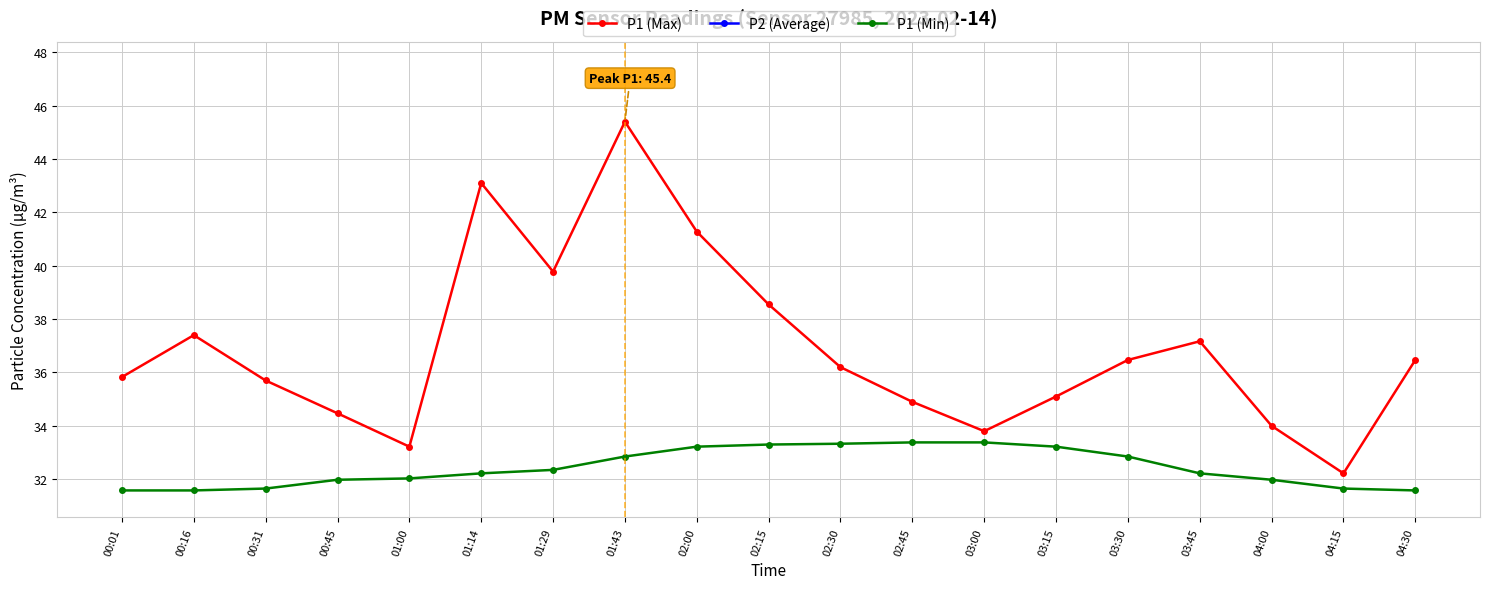

At which category does the chart reach its peak across all series?

01:43